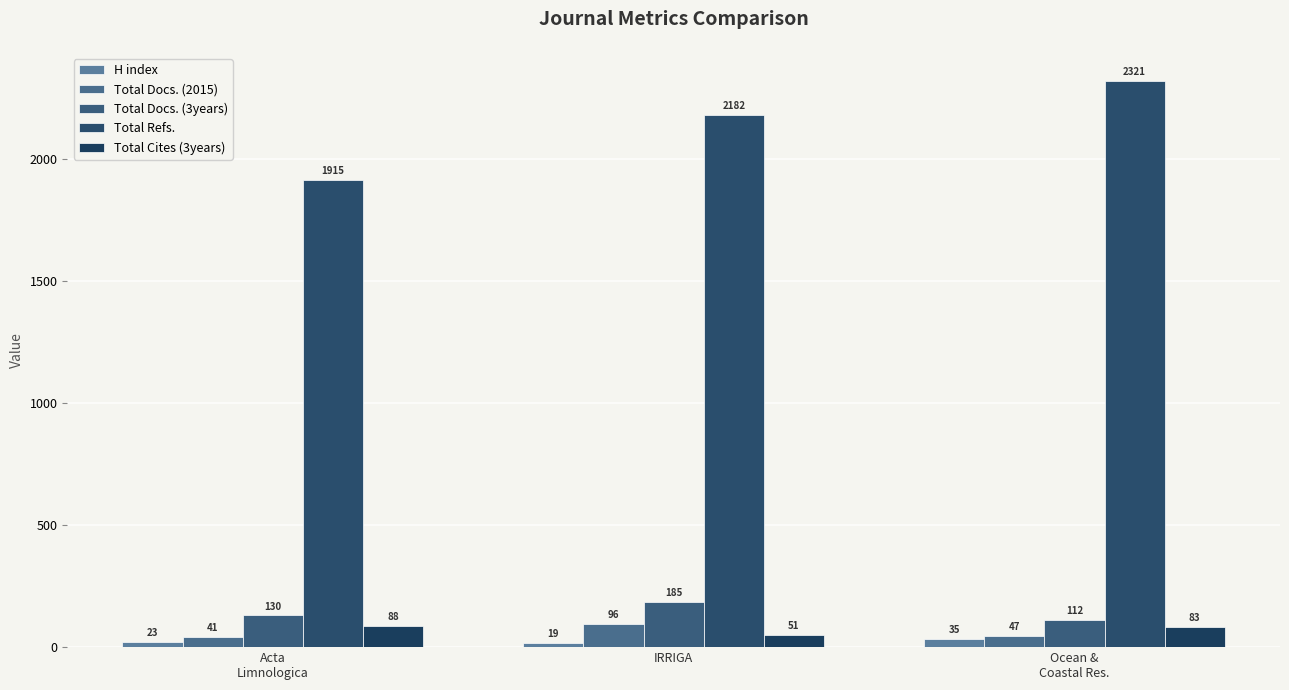

Count the H index values in the range 19 to 35.

3